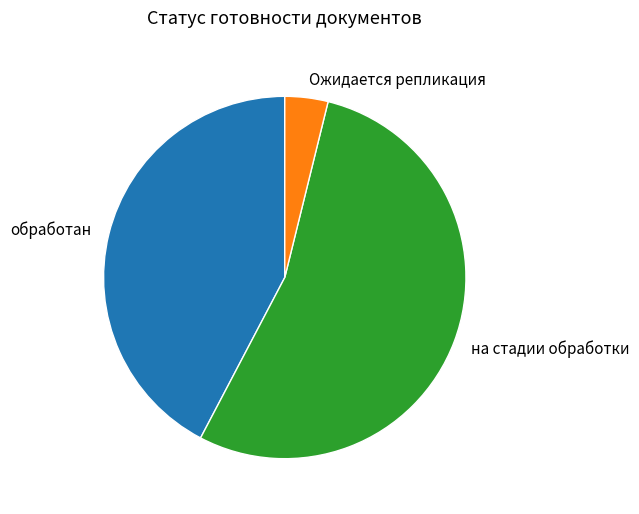

Rank the categories by value from lowest to highest.

Ожидается репликация, обработан, на стадии обработки